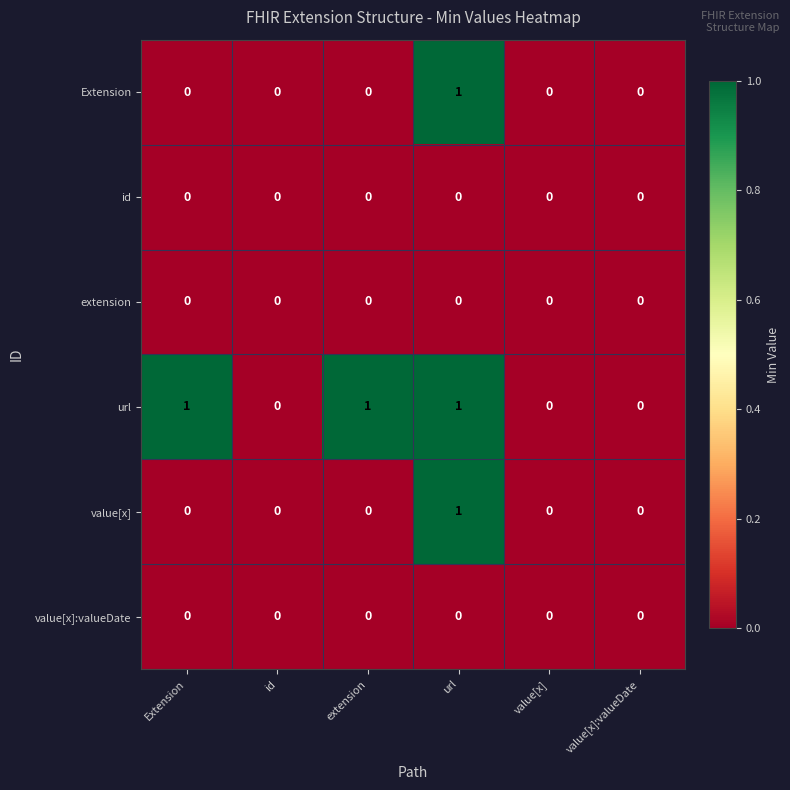

Between id and extension, which series saw the biggest shift?

url